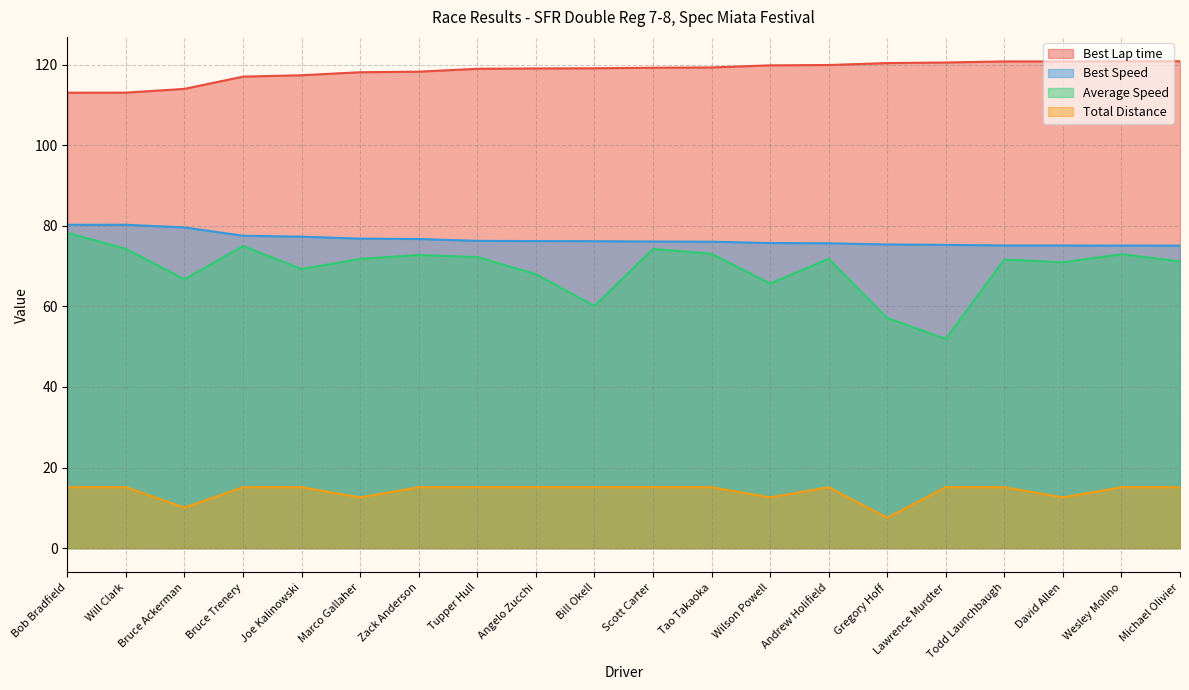

What is the difference between the maximum and minimum values in the Total Distance series?

7.6